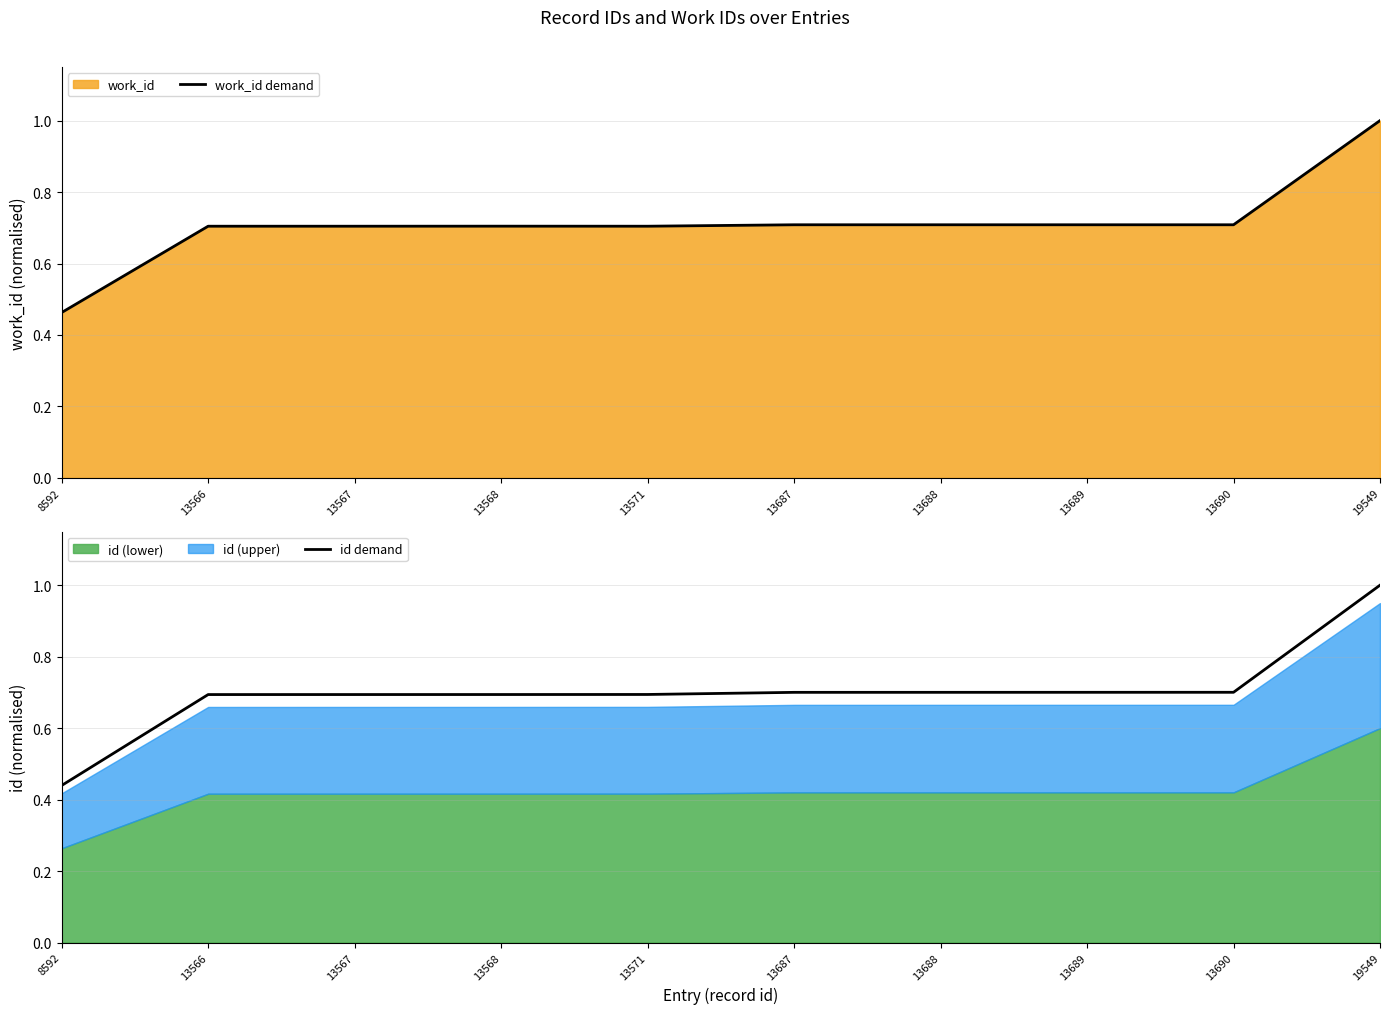

How many lines are shown in the chart?

2